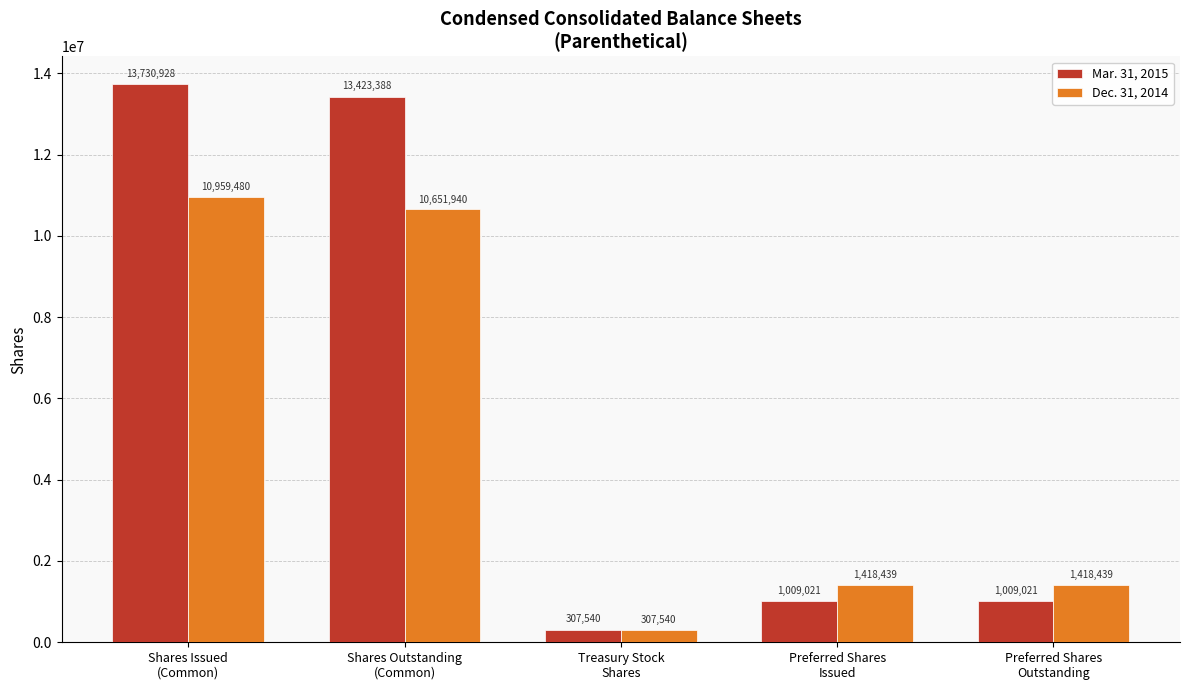

What are all the series names shown in the legend?

Mar. 31, 2015, Dec. 31, 2014